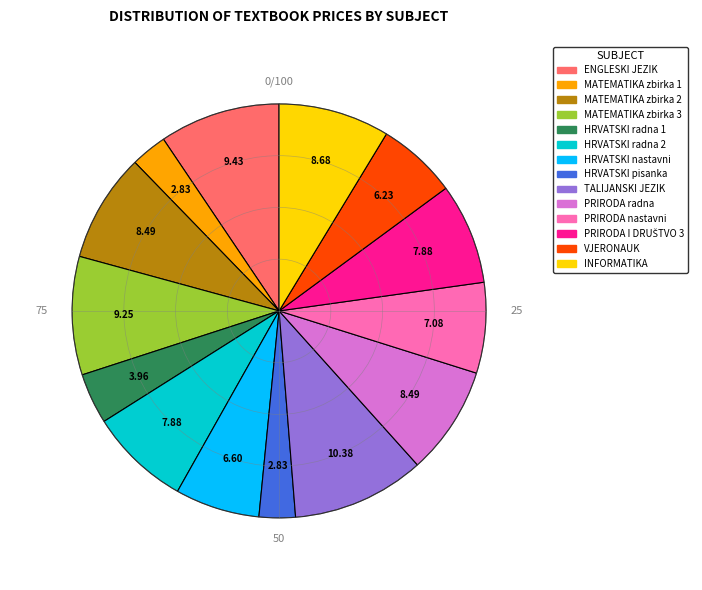

How many segments does this pie chart have?

14